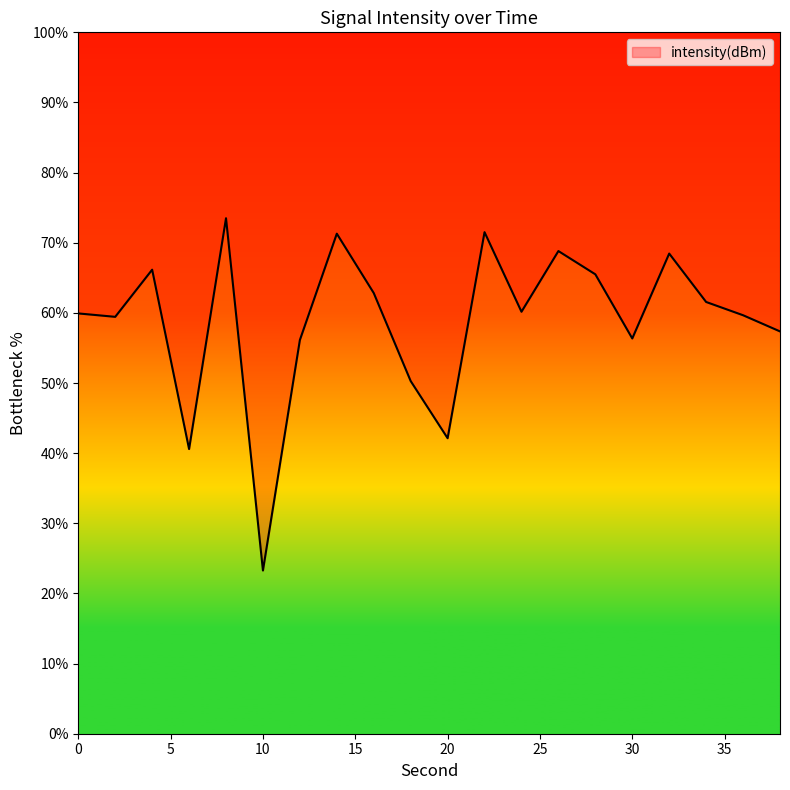

True or false: there are more than 2 points higher than both neighbors.

True